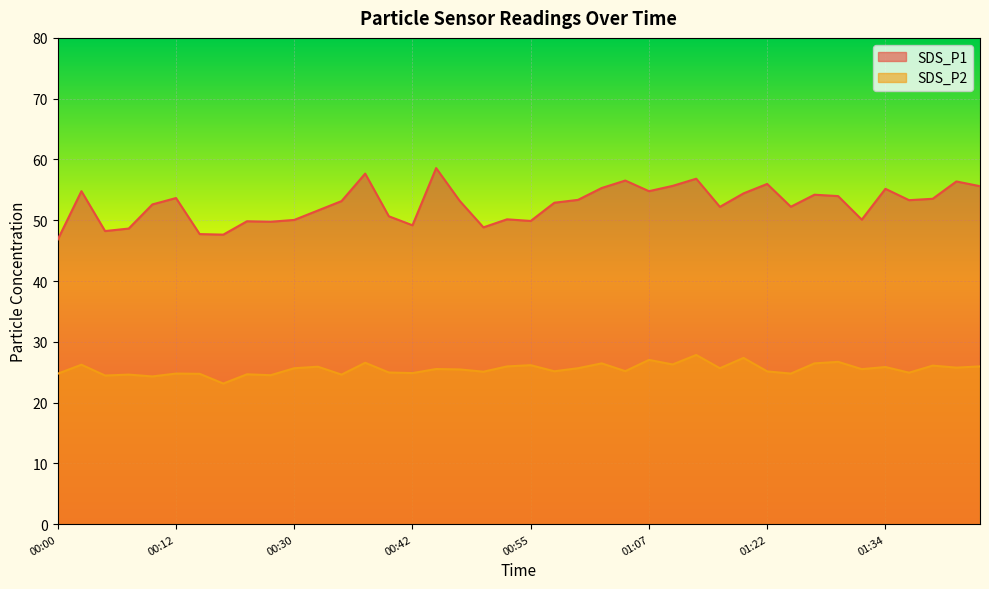

What is the difference between the maximum and minimum values in the SDS_P2 series?

4.7